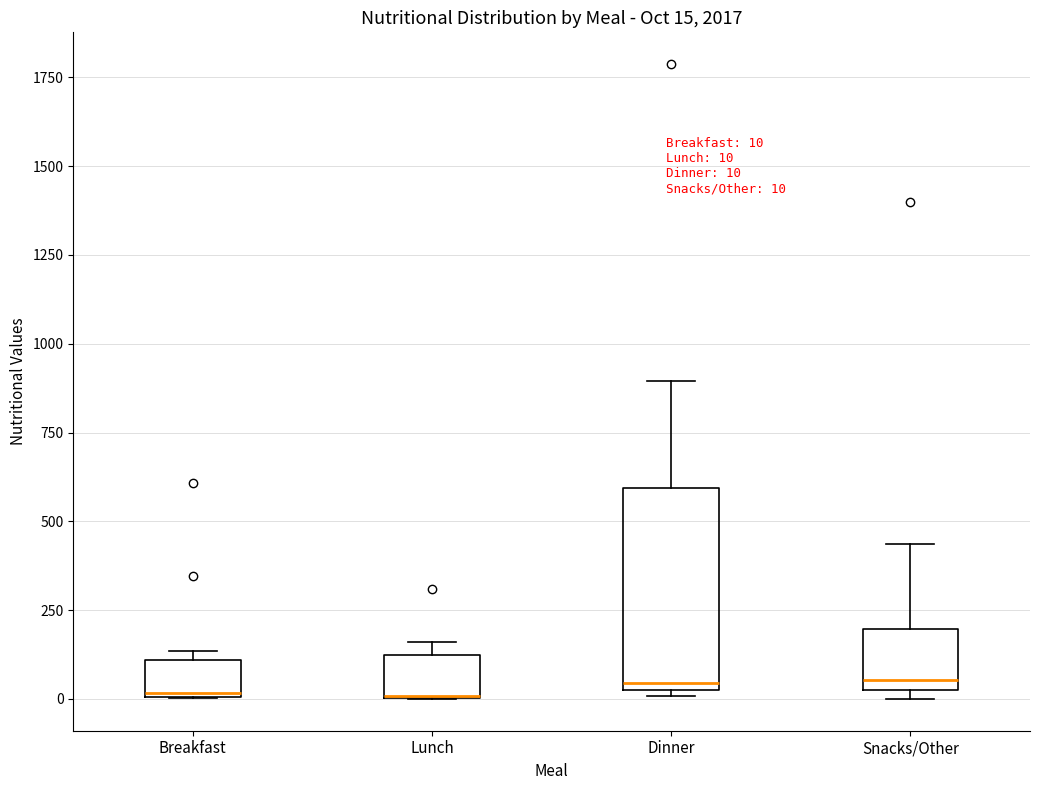

Which box is the tallest, from its lower edge to its upper edge?

Dinner